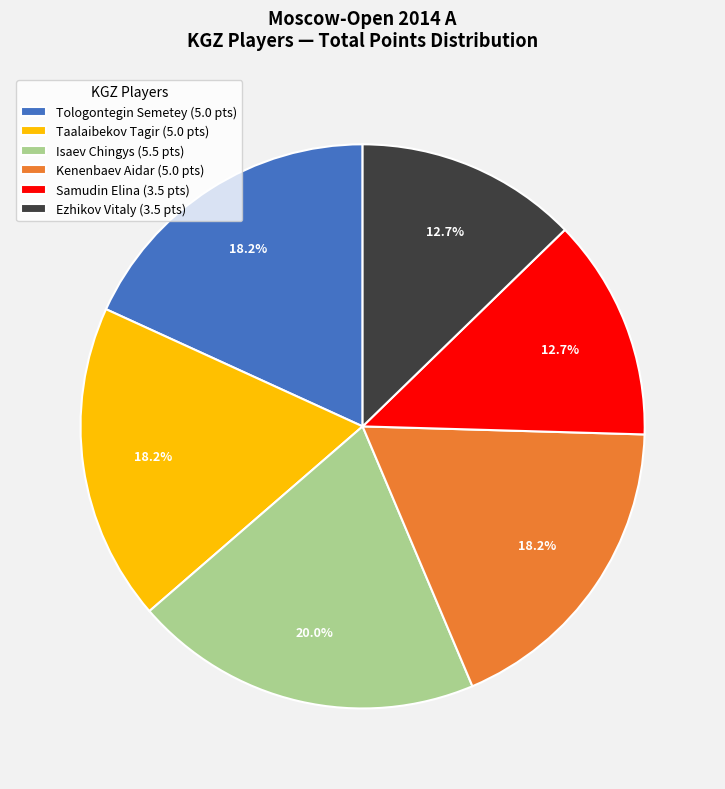

To the nearest percent, what is the difference between the largest and smallest slice percentages?

7%